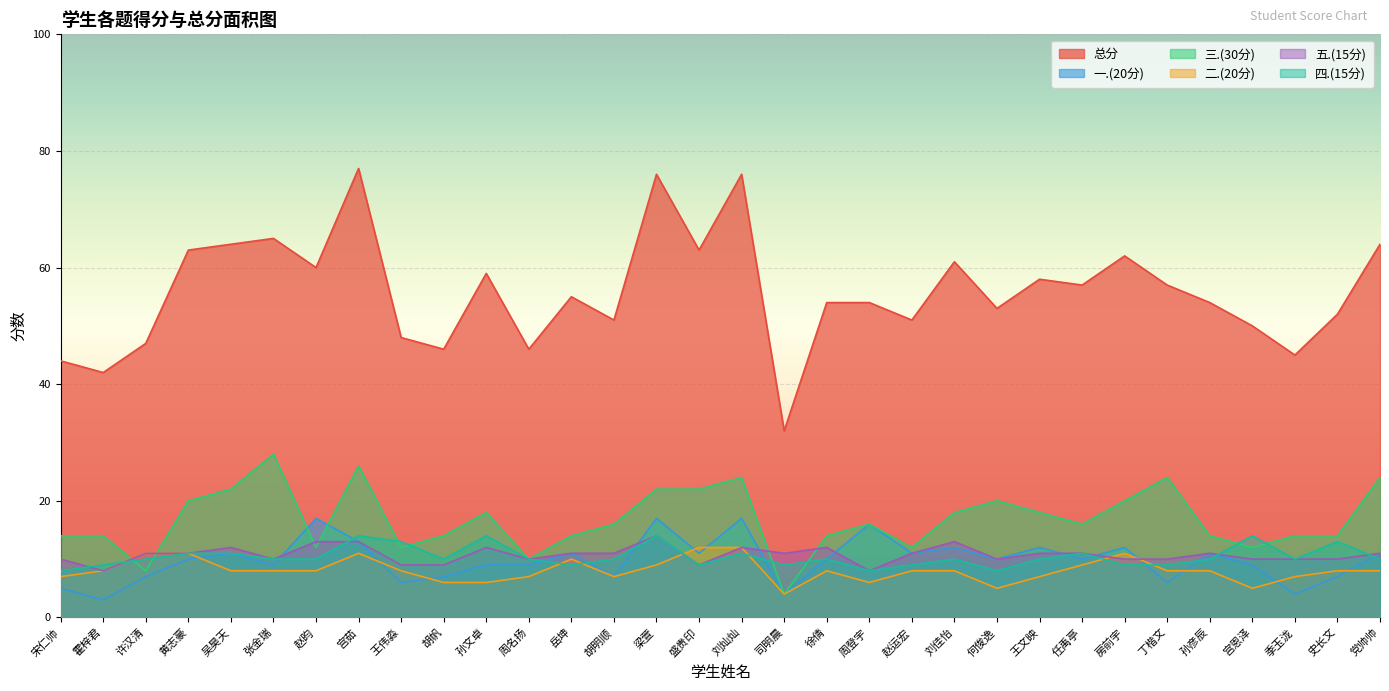

What position from the left is 司明晨?

18